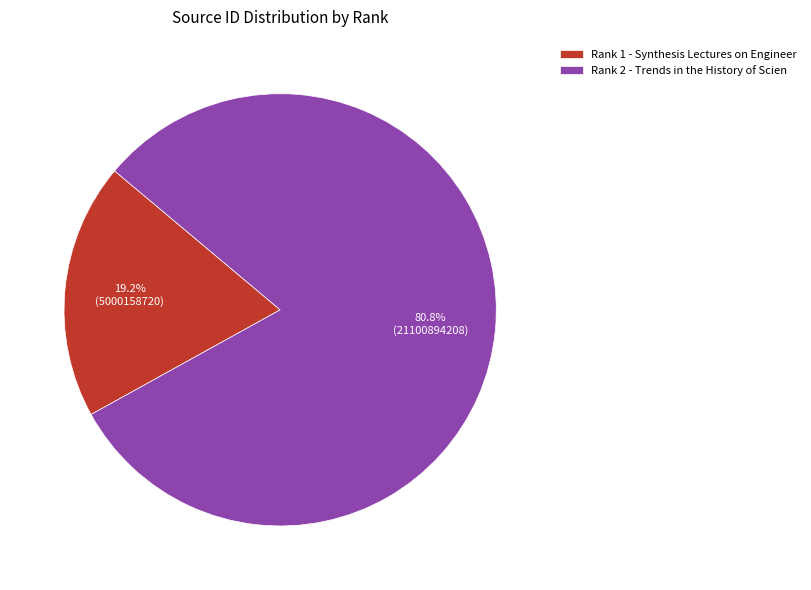

What is the total percentage of Rank 2 - Trends in the History of Scien and Rank 1 - Synthesis Lectures on Engineer?

100.0%